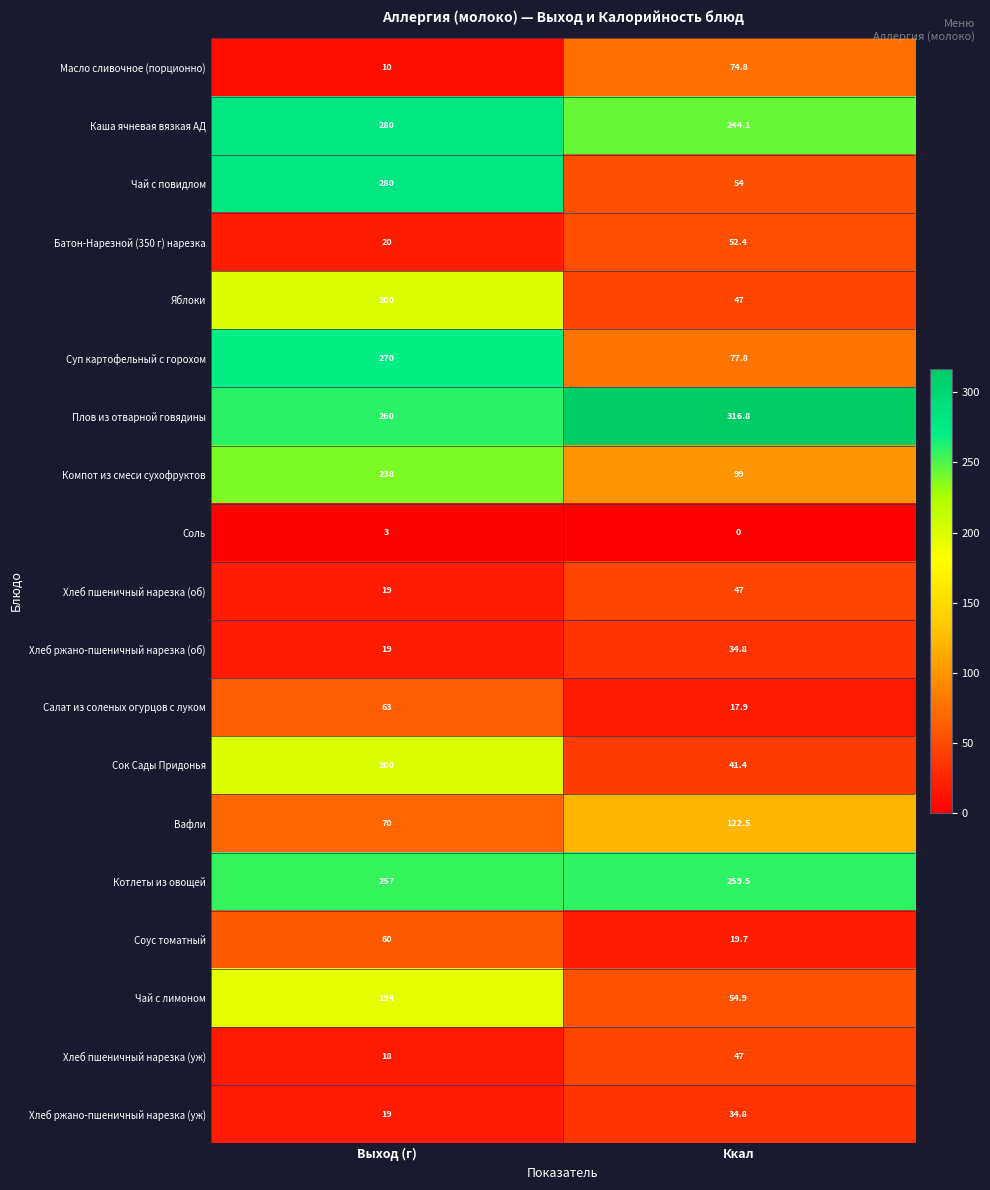

Which label corresponds to the smallest value in the chart?

Ккал